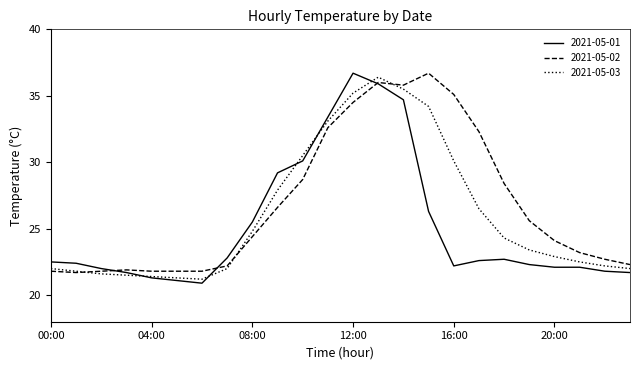

What is the lowest value of the 2021-05-01 series?

20.9